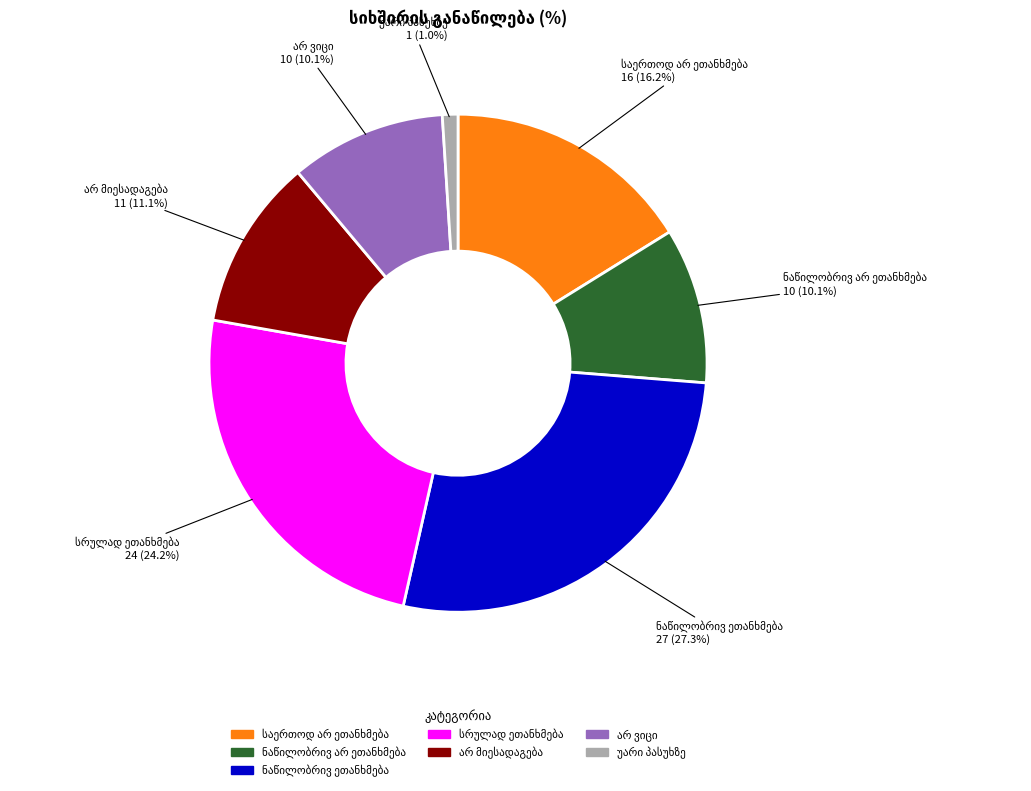

Is there any slice that represents more than half of the pie?

No